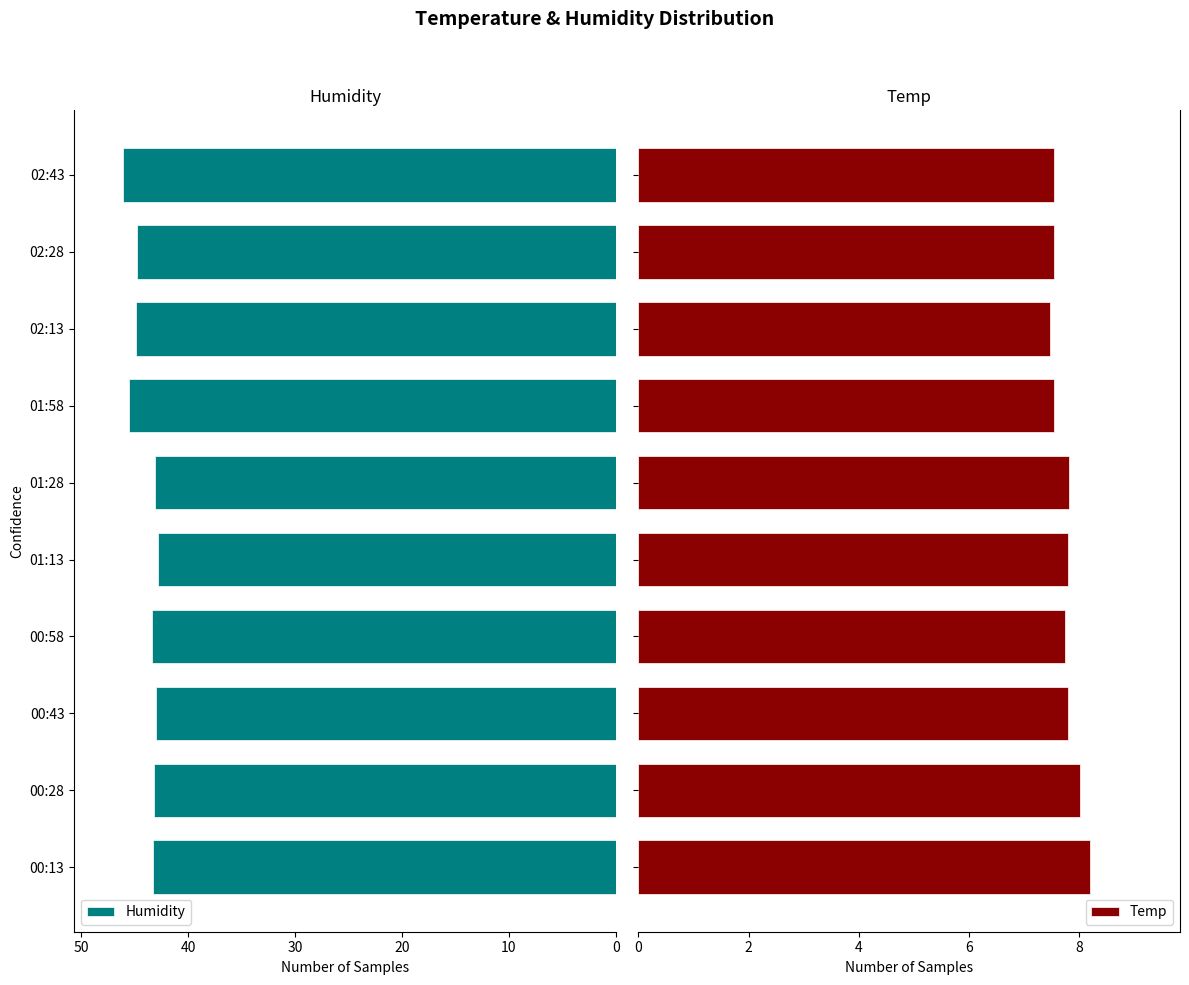

The Humidity series shows 46.1 at 02:43. True or false?

True